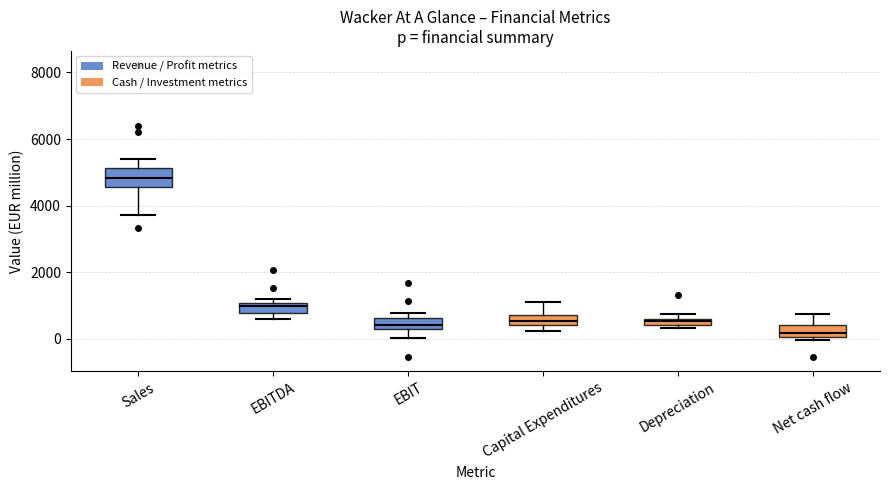

Which box is the tallest, from its lower edge to its upper edge?

Sales